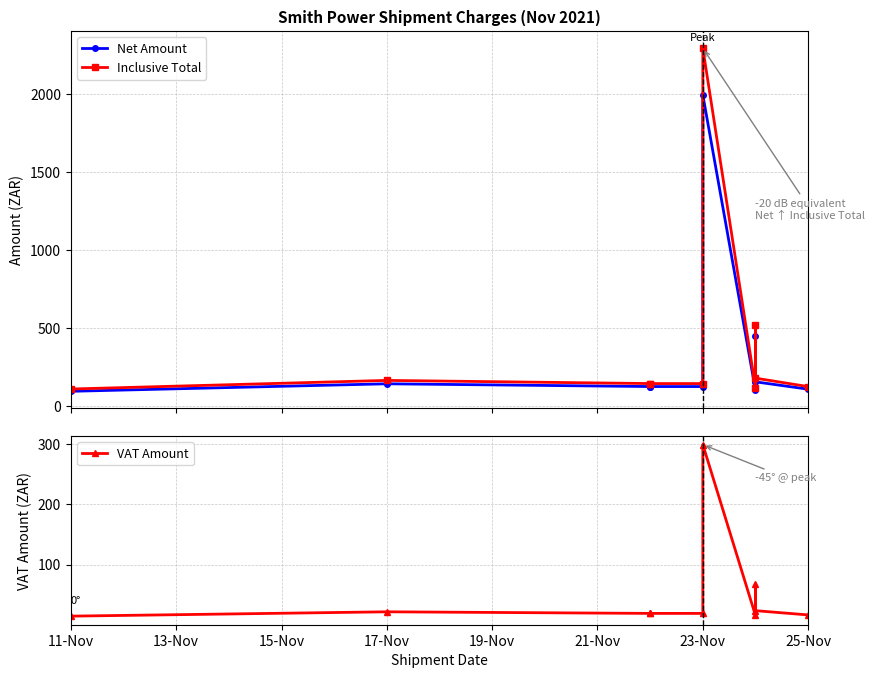

Which category has the lowest value across all series?

11-Nov